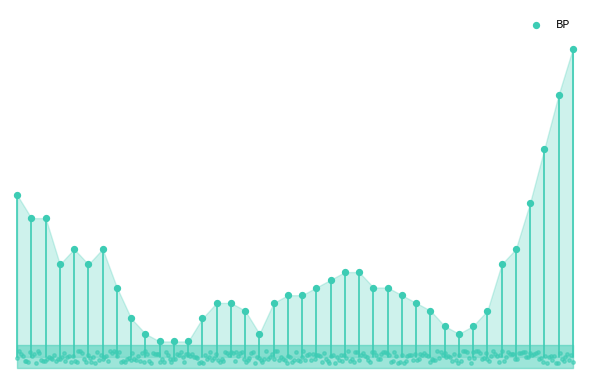

Which has a higher value, 16 or 20?

20